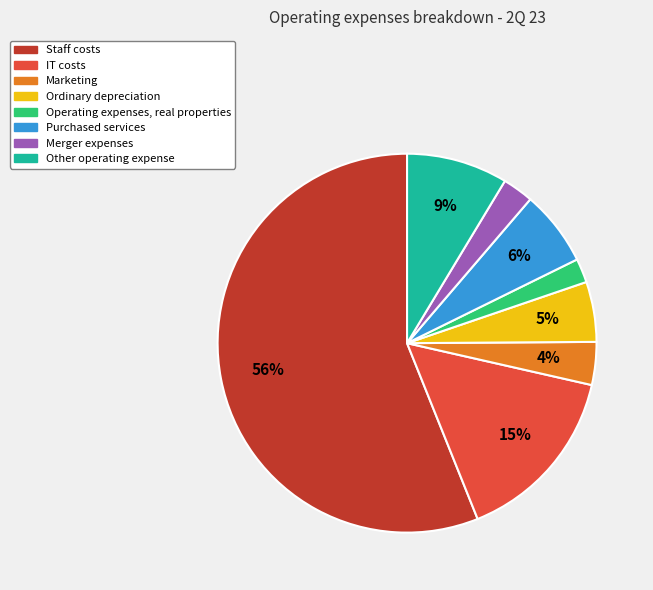

What percentage is the Staff costs slice, to the nearest percent?

56%